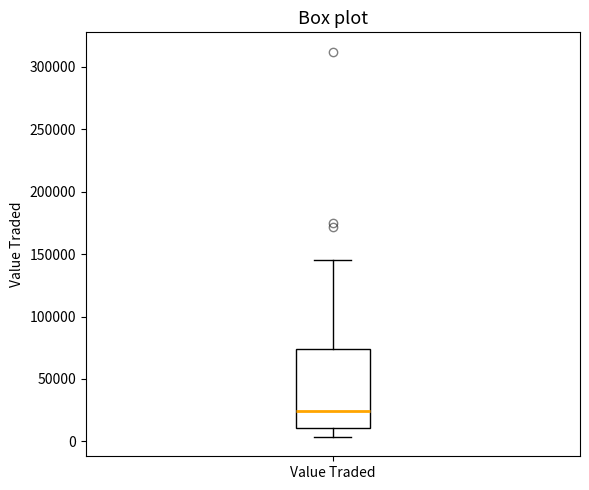

Read this box plot against the y-axis: the position of the median line, the range covered by the box, and the ends of both whiskers. The values are not printed on the chart, so give them approximately, as read against the axis.

median 25000, box 10000 to 75000, whiskers 5000 to 145000